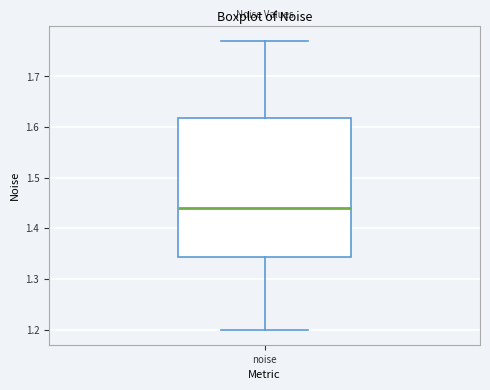

Read this box plot against the y-axis: the position of the median line, the range covered by the box, and the ends of both whiskers. The values are not printed on the chart, so give them approximately, as read against the axis.

median 1.44, box 1.34 to 1.62, whiskers 1.20 to 1.77